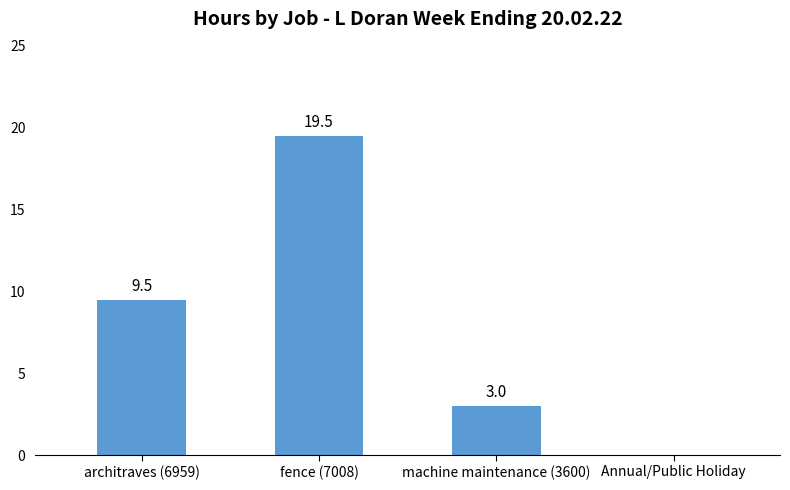

Between fence (7008) and architraves (6959), which is larger?

fence (7008)